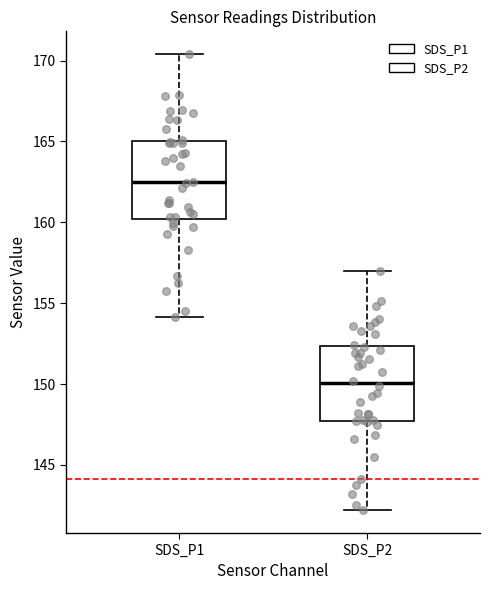

Reading left to right, transcribe this box plot: for each box, give where its median line is, the range the box spans, and where its two whiskers end, as read against the y-axis. The values are not printed on the chart, so give them approximately, as read against the axis.

SDS_P1: median 162.5, box 160.0 to 165.0, whiskers 154.0 to 170.5
SDS_P2: median 150.0, box 147.5 to 152.5, whiskers 142.0 to 157.0